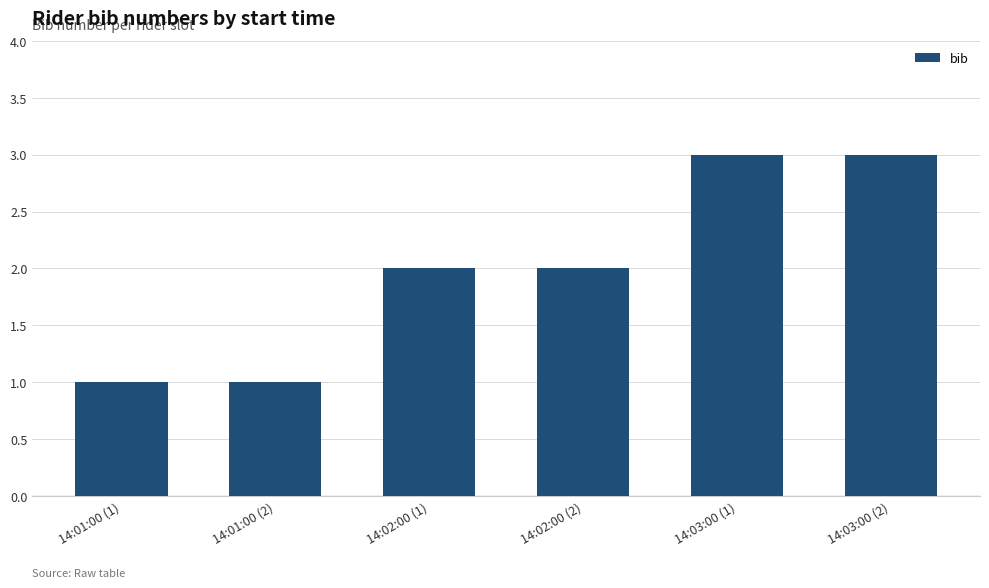

Count the number of data series in this chart.

1